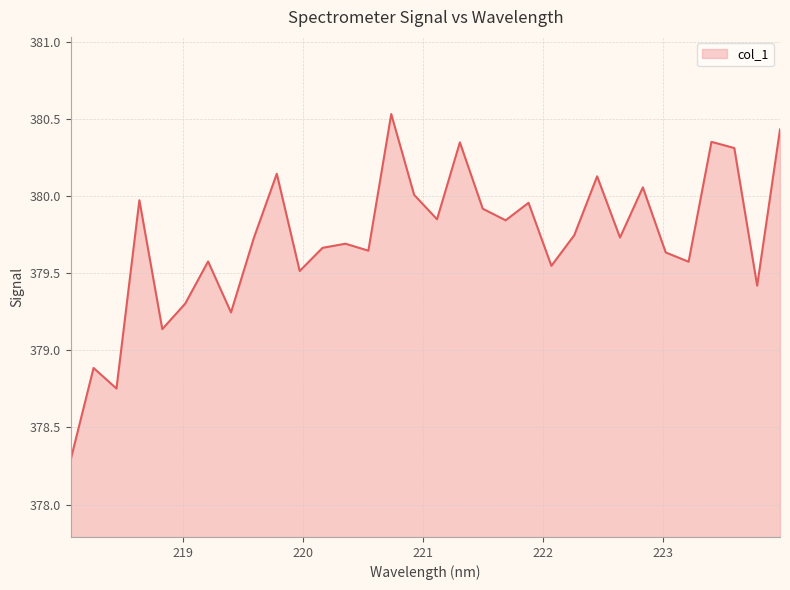

Does the chart display data point markers on the line(s)?

No